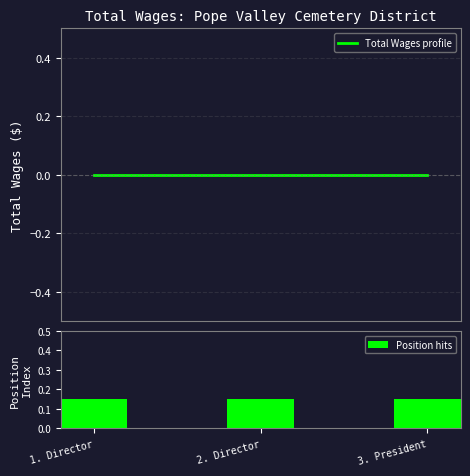

Rank the series by their average value, from lowest to highest.

Total Wages profile, Position hits